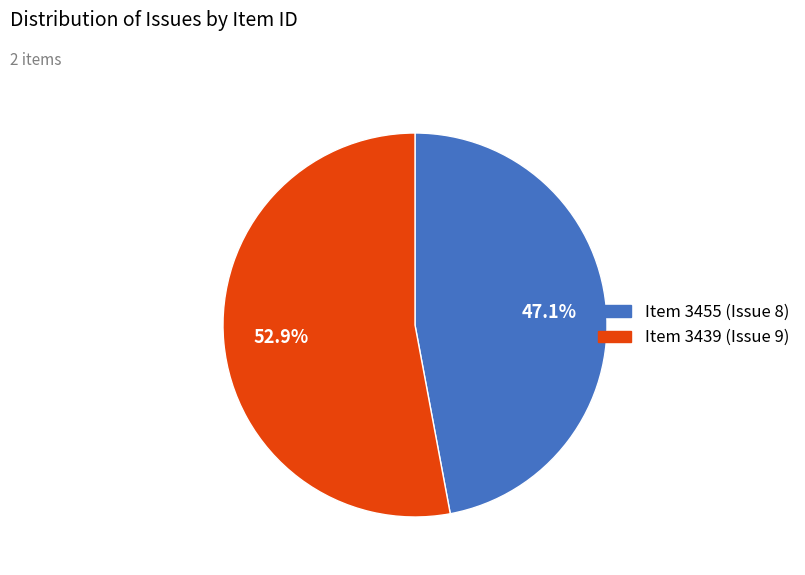

Is there any slice that represents more than half of the pie?

Yes